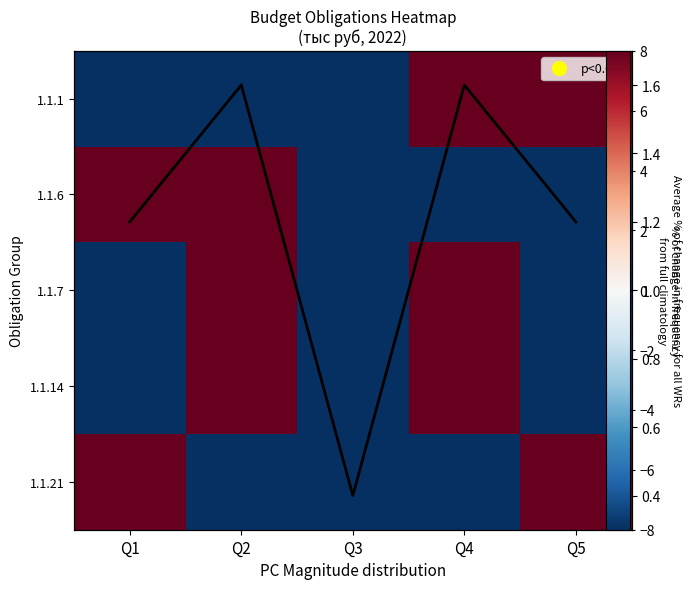

Is the value of Average % change at Q3 greater than the value of 1.1.1 at Q5?

No